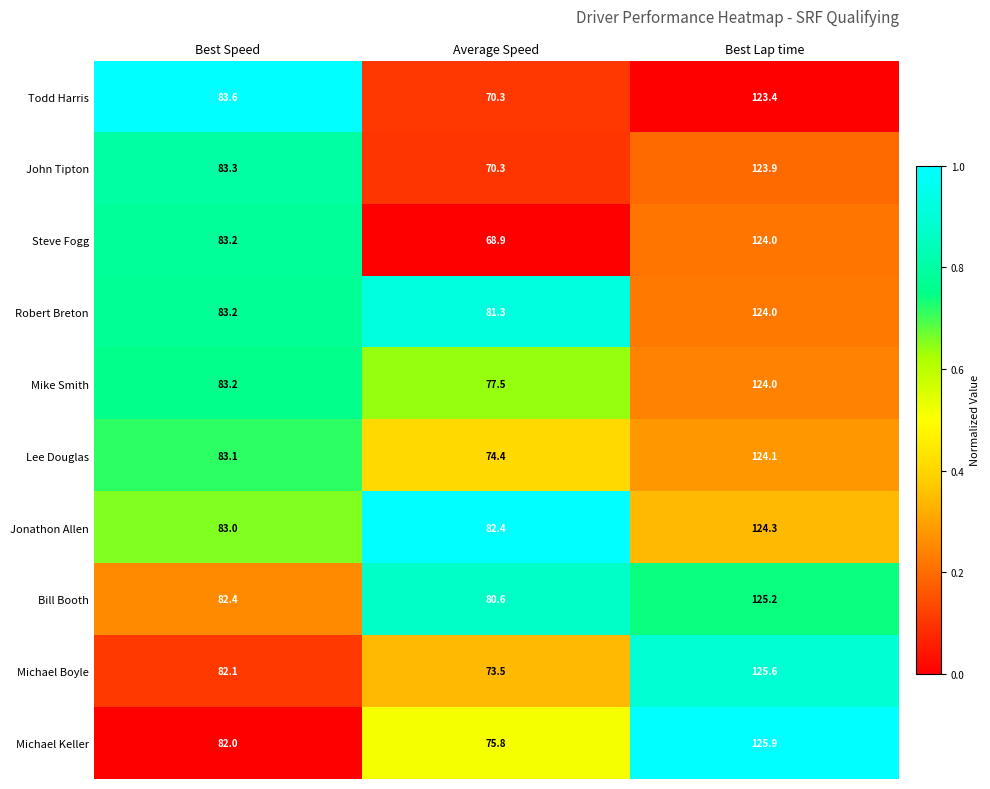

List the labels in order of Todd Harris value, smallest first.

Average Speed, Best Speed, Best Lap time